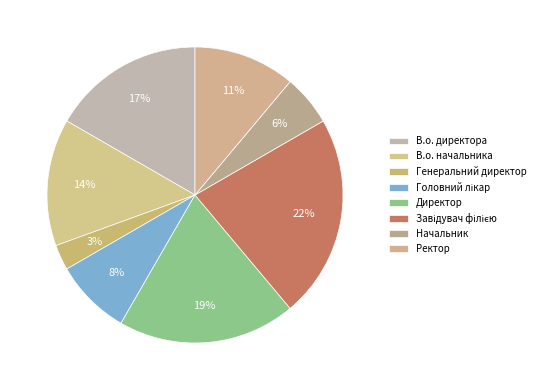

Count the number of slices in the pie.

8